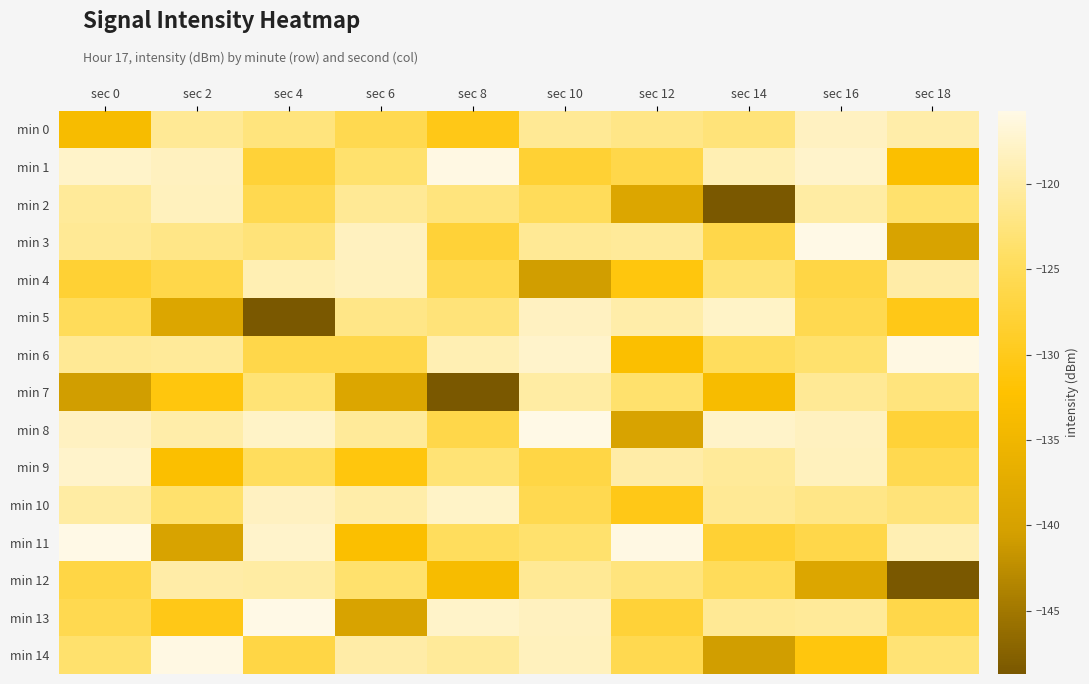

How many categories are shown in the chart?

10